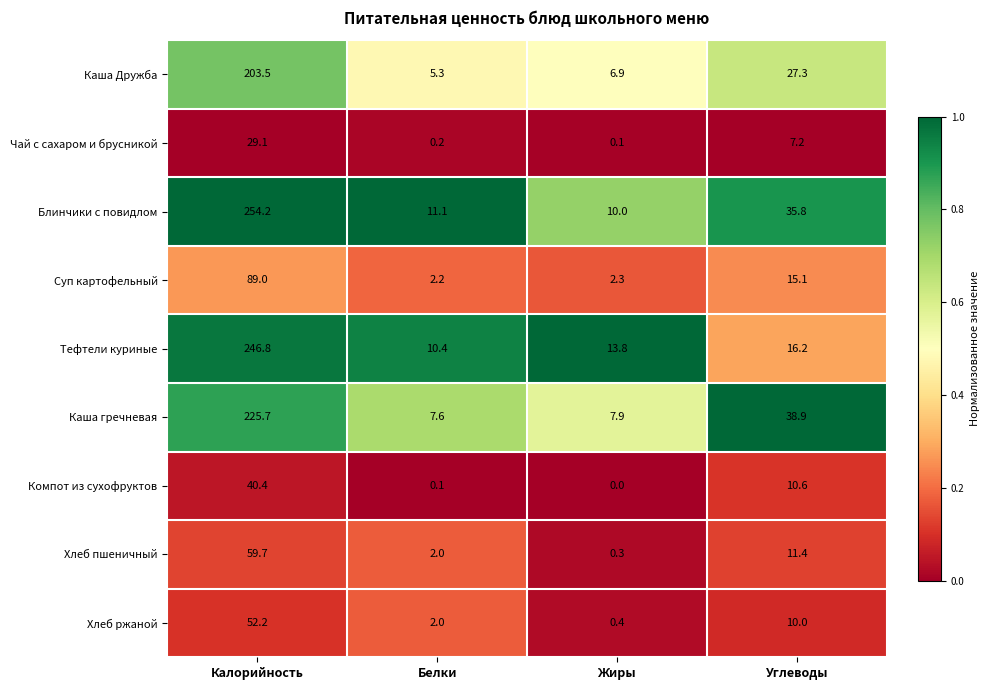

What is the average value of the Каша Дружба series?

60.8